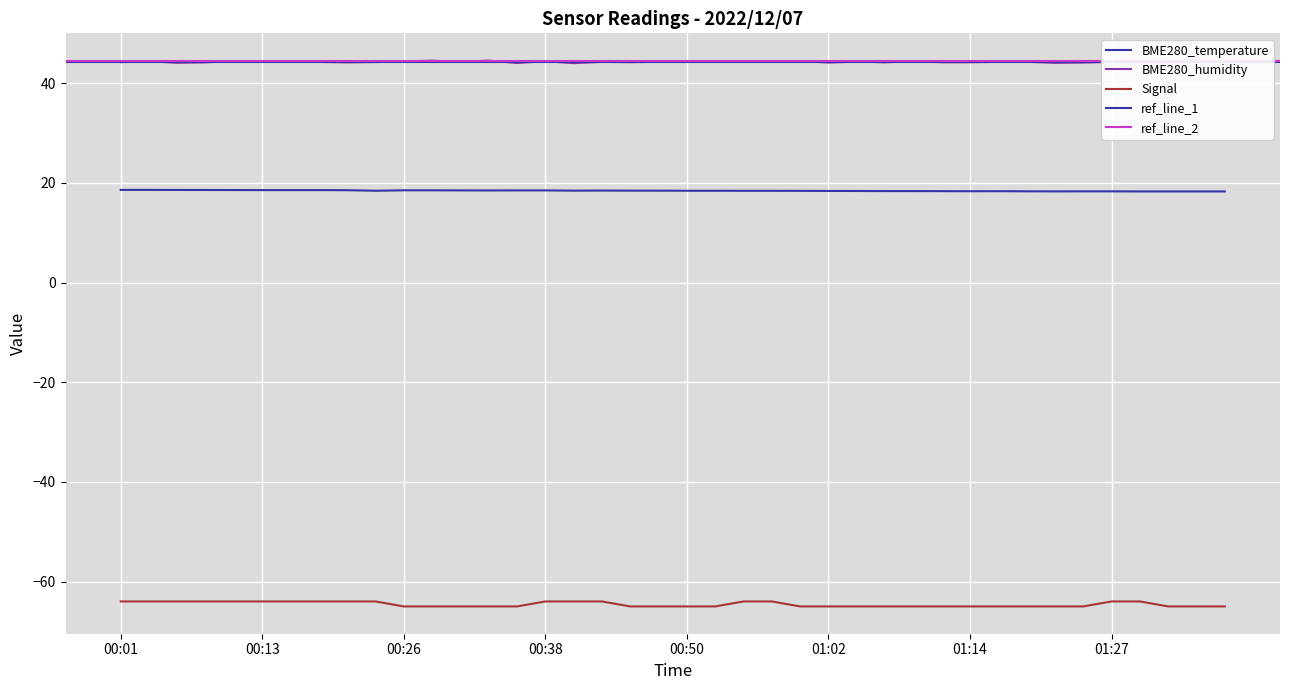

In BME280_humidity, how many points are lower than both neighbors (excluding endpoints)?

13